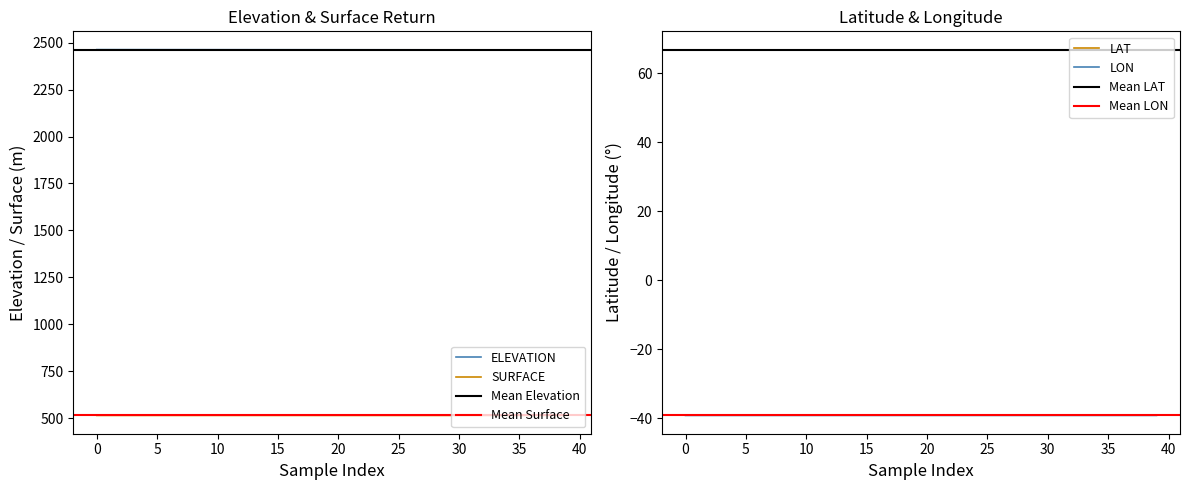

At how many categories does at least one series exceed 1719?

40